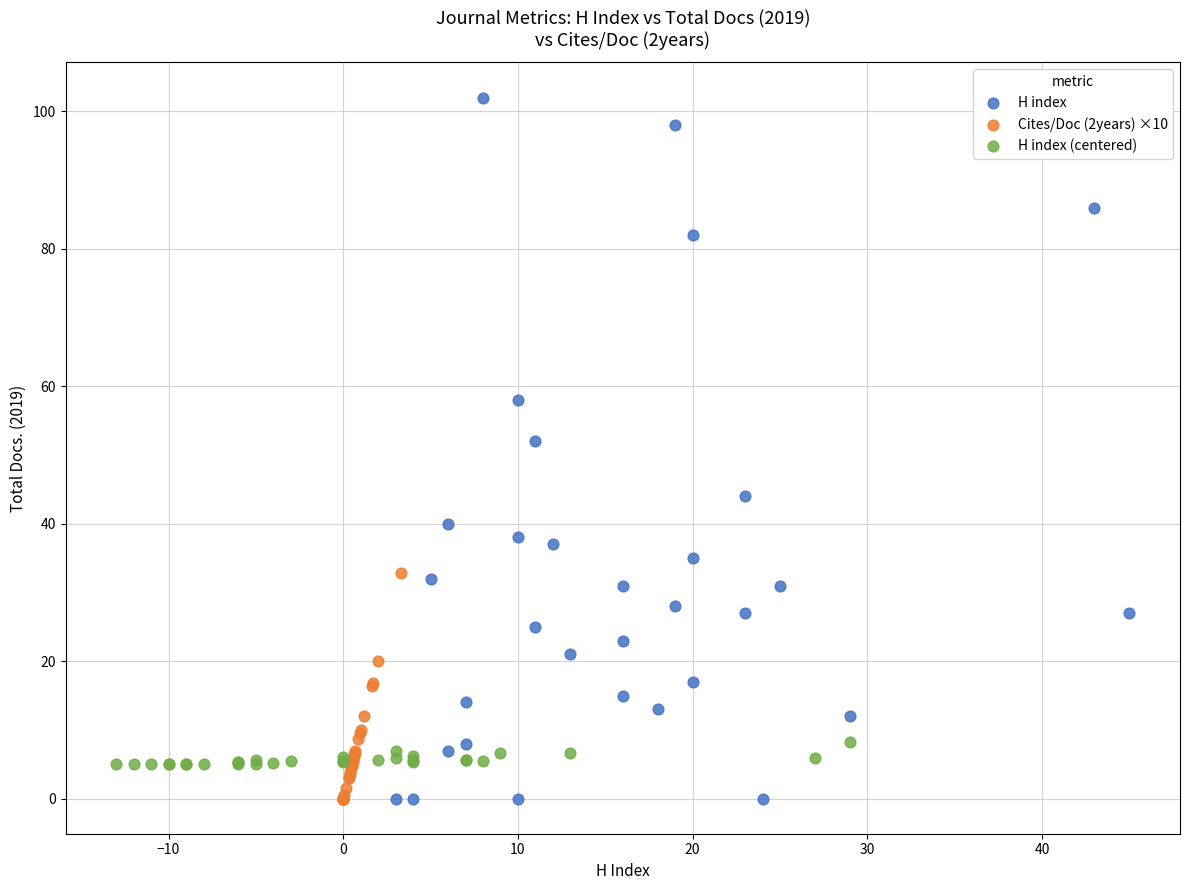

Which series has the widest spread of Y values?

H index